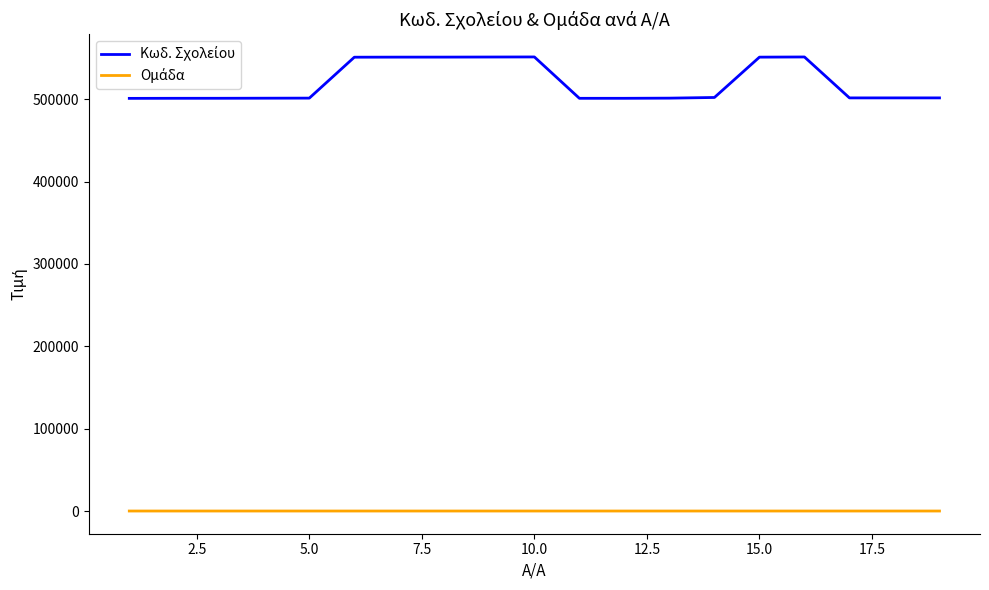

Does the chart display data point markers on the line(s)?

No